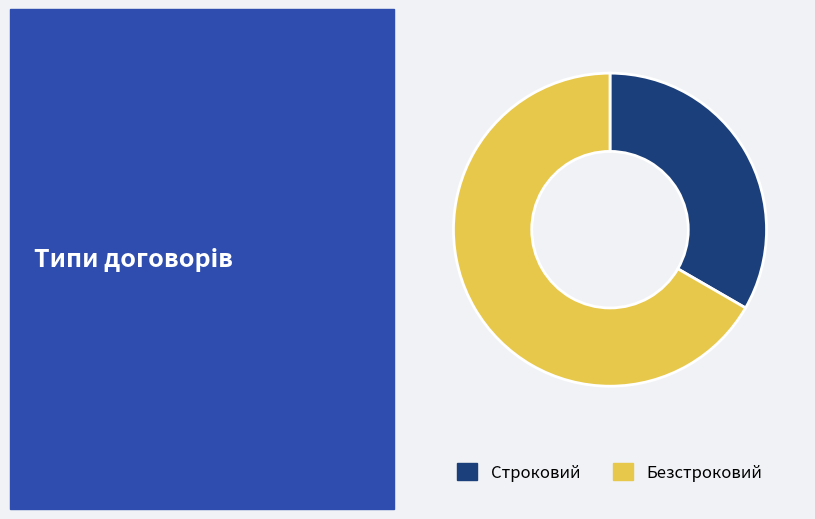

Does Строковий account for over 50% of the chart?

No